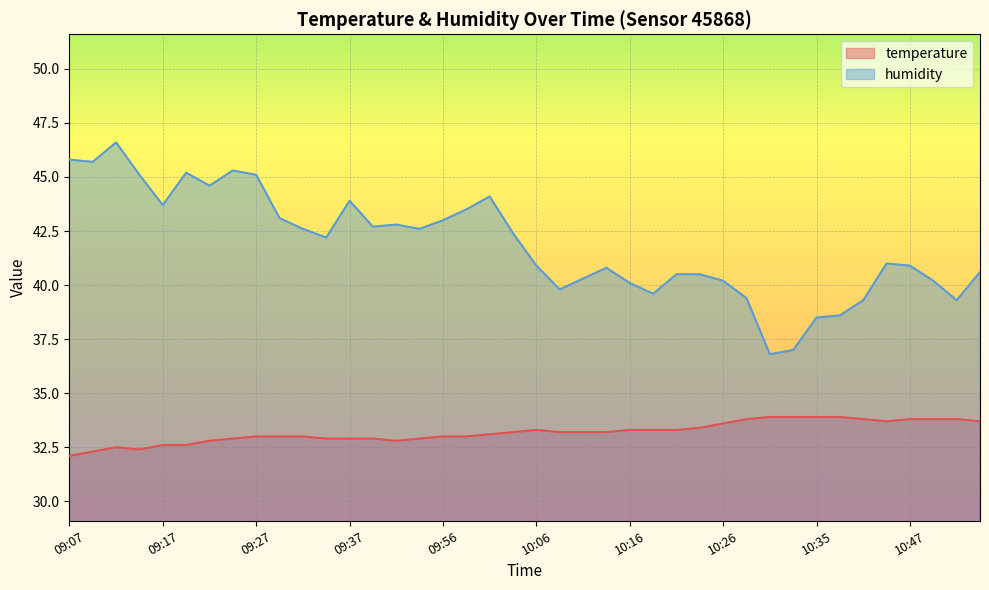

Reading left to right, transcribe all the data shown in this chart.

temperature: 32.1	32.3	32.5	32.4	32.6	32.6	32.8	32.9	33.0	33.0	33.0	32.9	32.9	32.9	32.8	32.9	33.0	33.0	33.1	33.2	33.3	33.2	33.2	33.2	33.3	33.3	33.3	33.4	33.6	33.8	33.9	33.9	33.9	33.9	33.8	33.7	33.8	33.8	33.8	33.7
humidity: 45.8	45.7	46.6	45.1	43.7	45.2	44.6	45.3	45.1	43.1	42.6	42.2	43.9	42.7	42.8	42.6	43.0	43.5	44.1	42.4	40.9	39.8	40.3	40.8	40.1	39.6	40.5	40.5	40.2	39.4	36.8	37.0	38.5	38.6	39.3	41.0	40.9	40.2	39.3	40.6